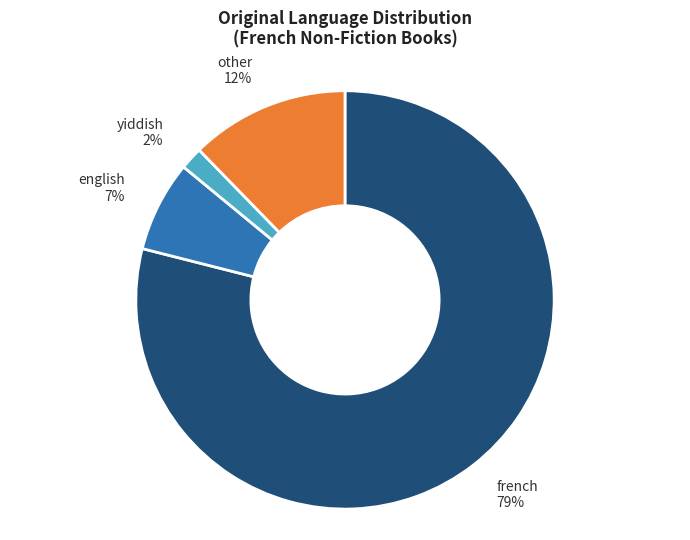

Is the sum of yiddish and english greater than half?

No